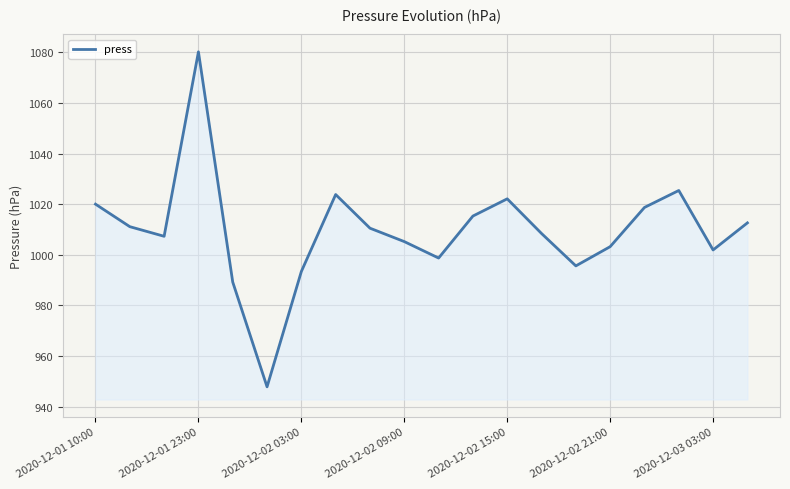

What is the smallest value displayed?

947.8